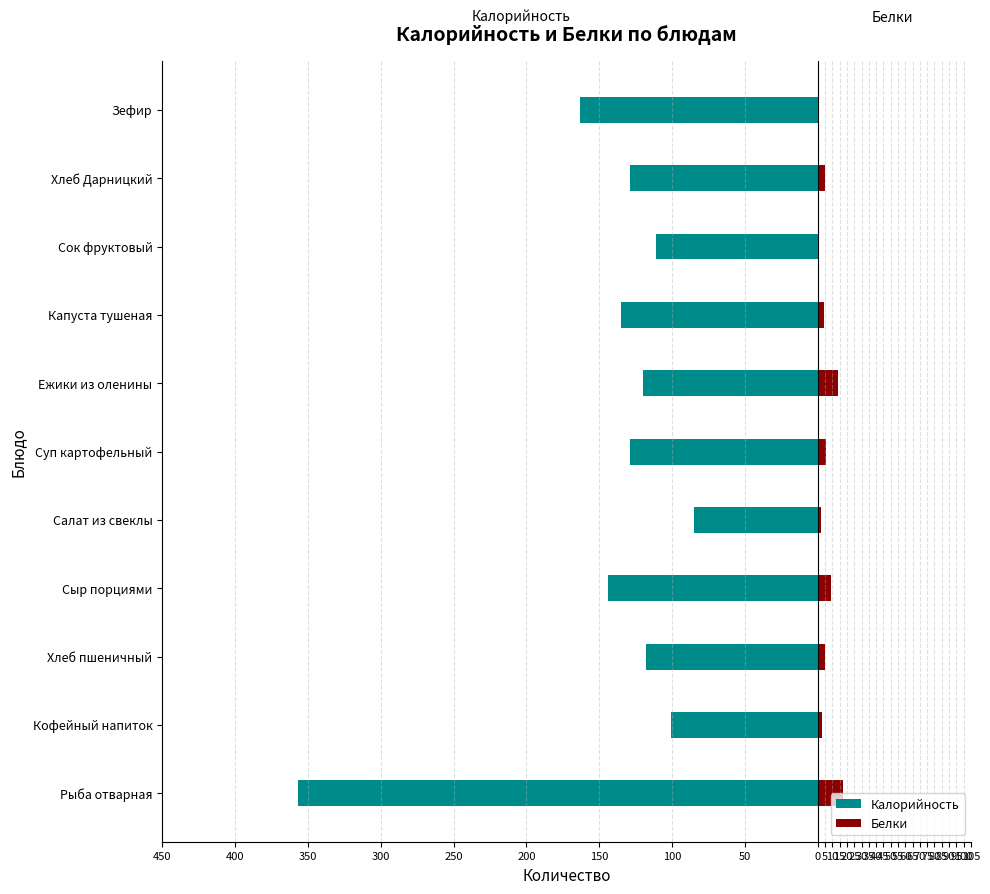

What is the difference between the Калорийность values at Кофейный напиток and Хлеб пшеничный?

17.0